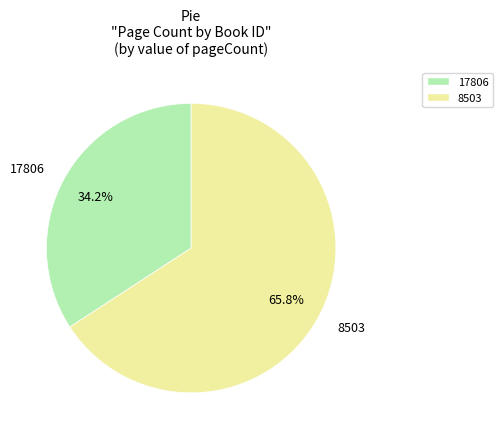

Approximately how many times larger is the value at 8503 compared to 17806?

1.9